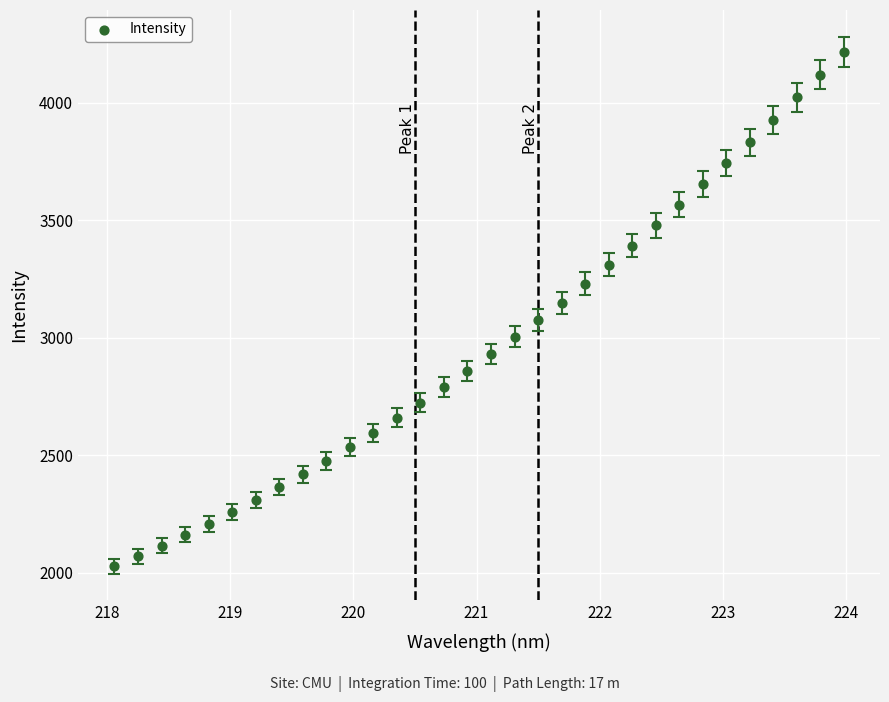

What is the range of X values (max minus min)?

5.9